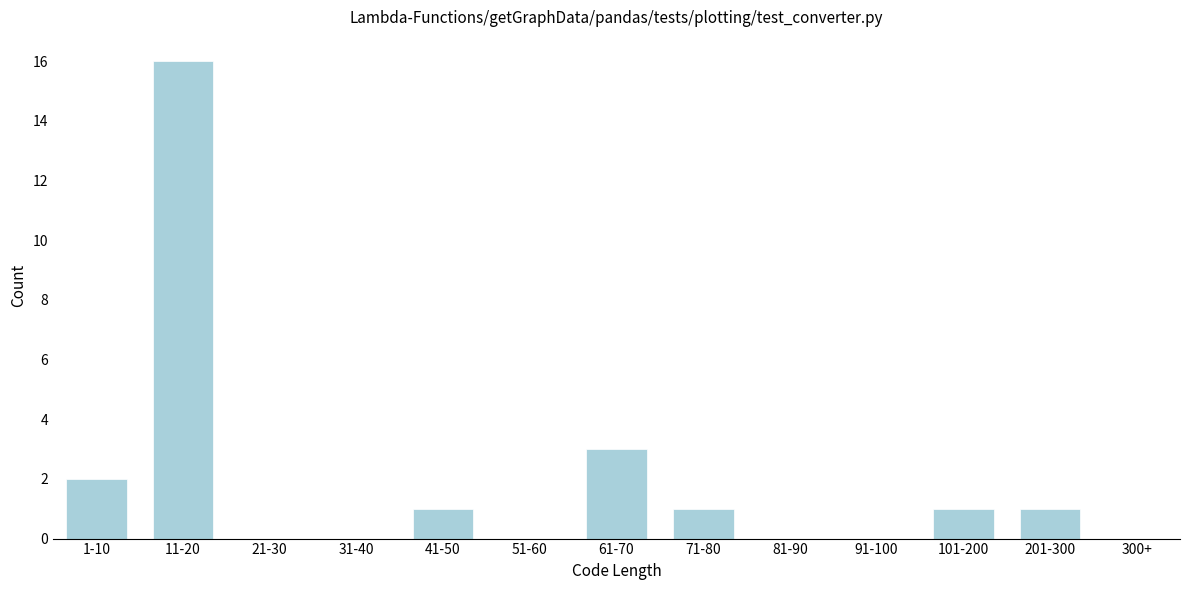

Reading left to right, list all the values displayed in this chart.

1-10=2	11-20=16	21-30=0	31-40=0	41-50=1	51-60=0	61-70=3	71-80=1	81-90=0	91-100=0	101-200=1	201-300=1	300+=0